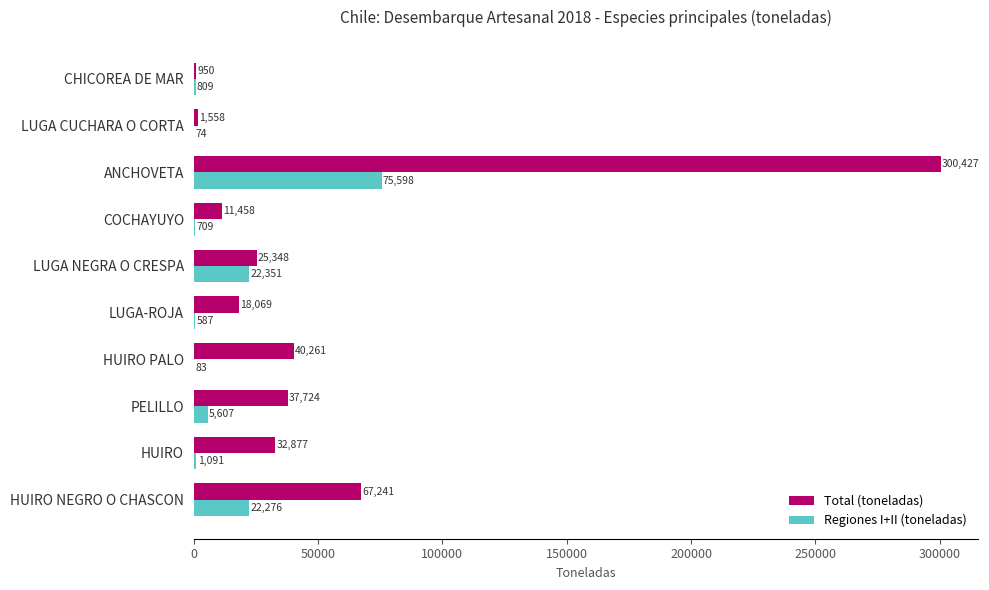

What is the total value across all series at LUGA CUCHARA O CORTA?

1632